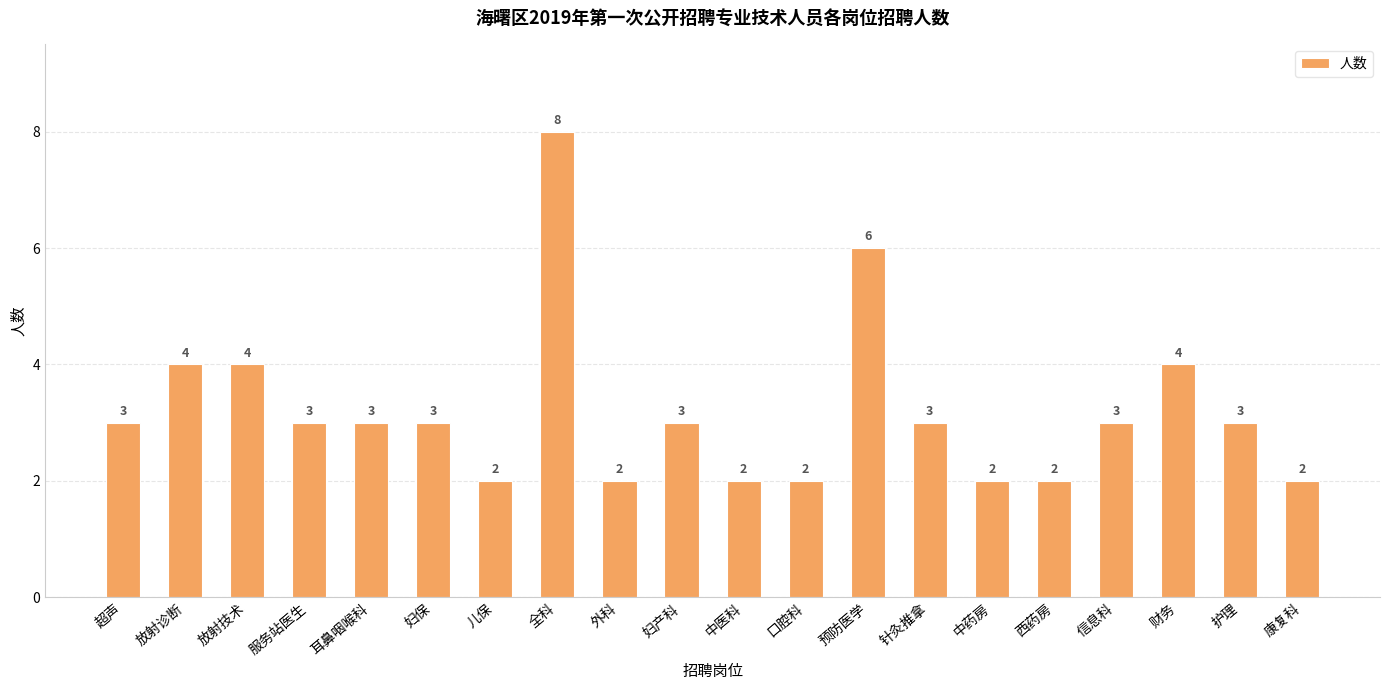

True or false: the data shows 2 at 中医科.

True